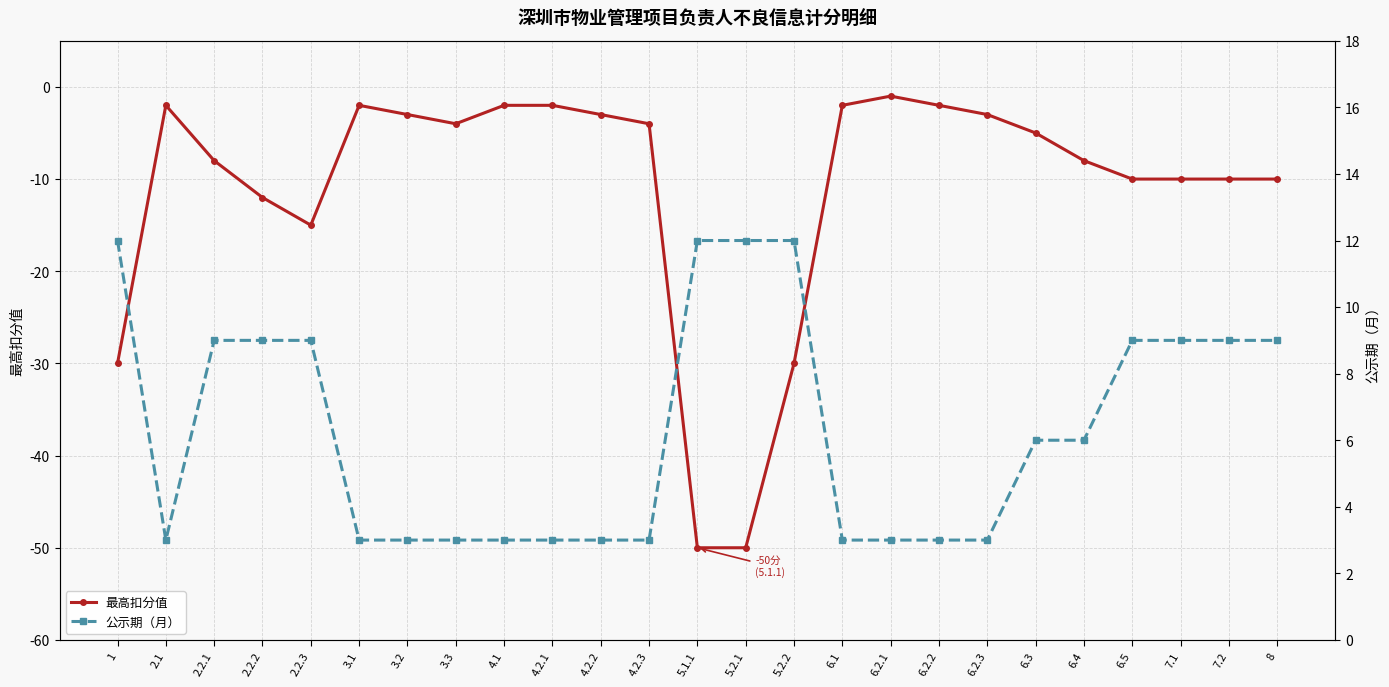

True or false: 最高扣分值 and 公示期（月） cross at least once.

False